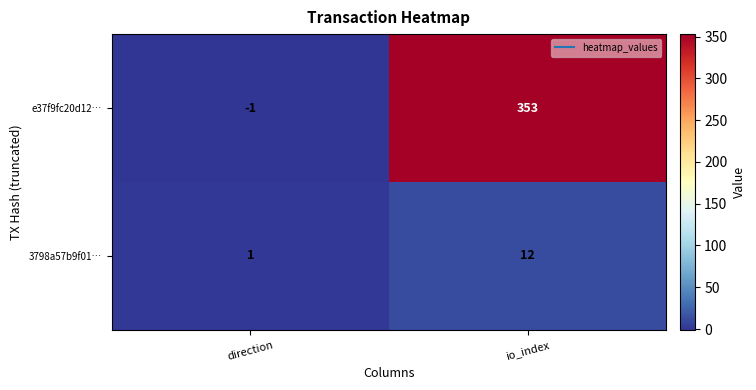

What is the difference between the highest and lowest values at io_index?

341